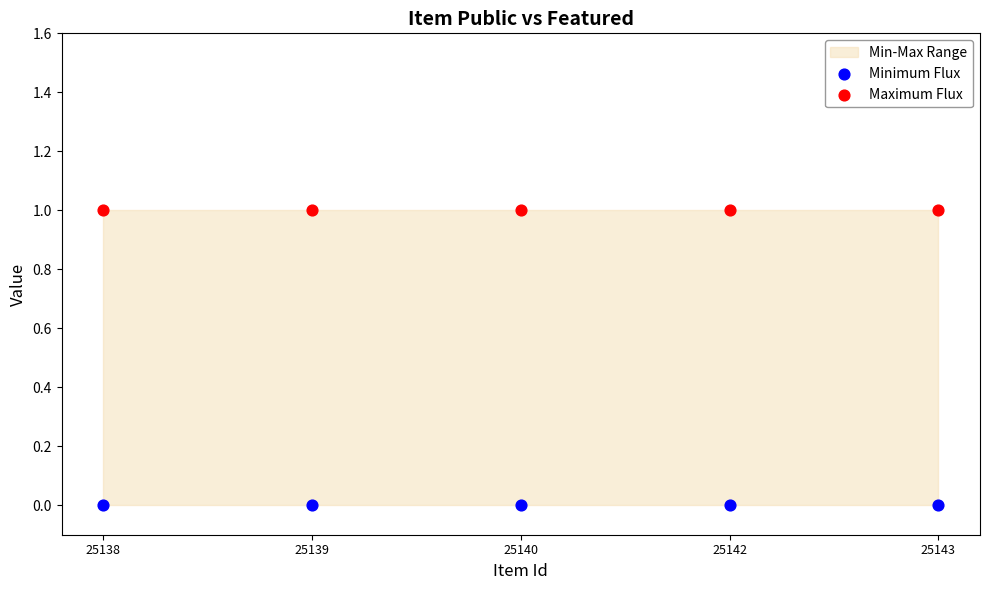

Which series reaches the maximum Y coordinate?

Maximum Flux